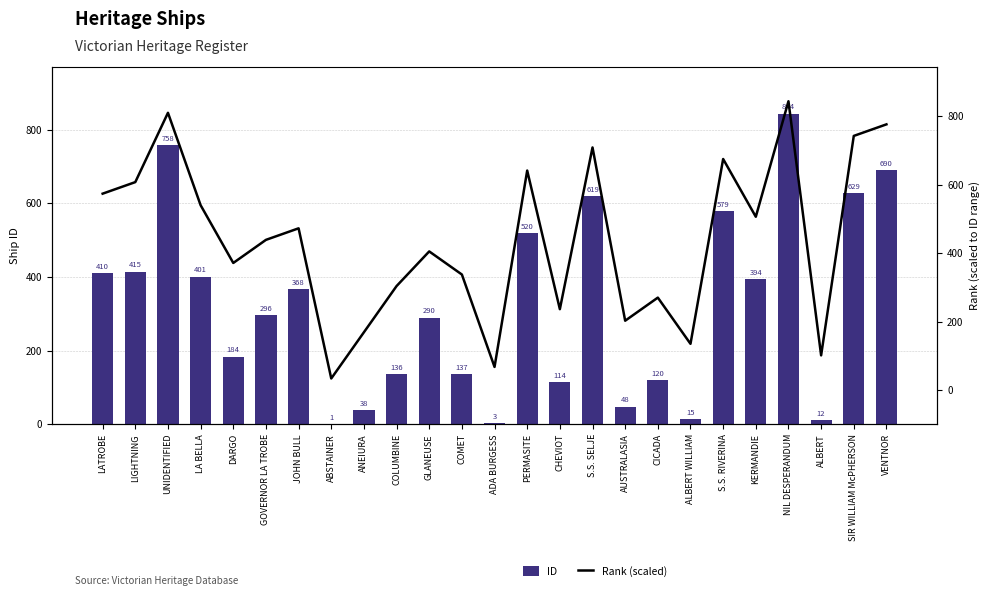

What is the difference between the highest and lowest values at LA BELLA?

139.5